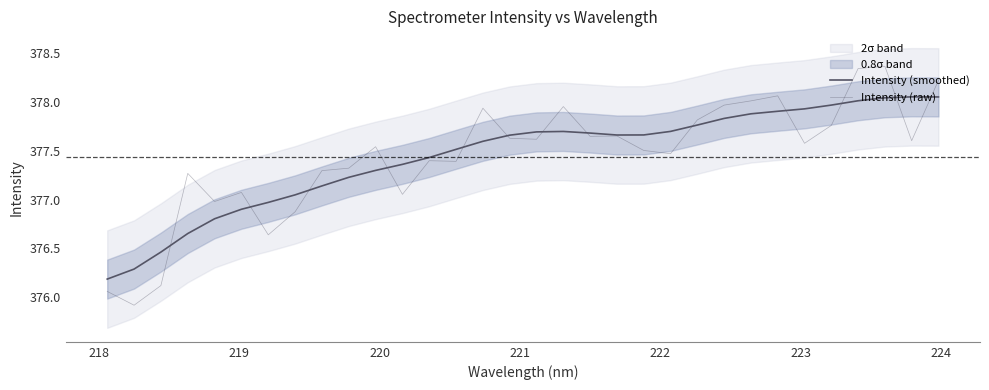

What is the value of the Intensity (raw) point at the 28th from the left?

377.8